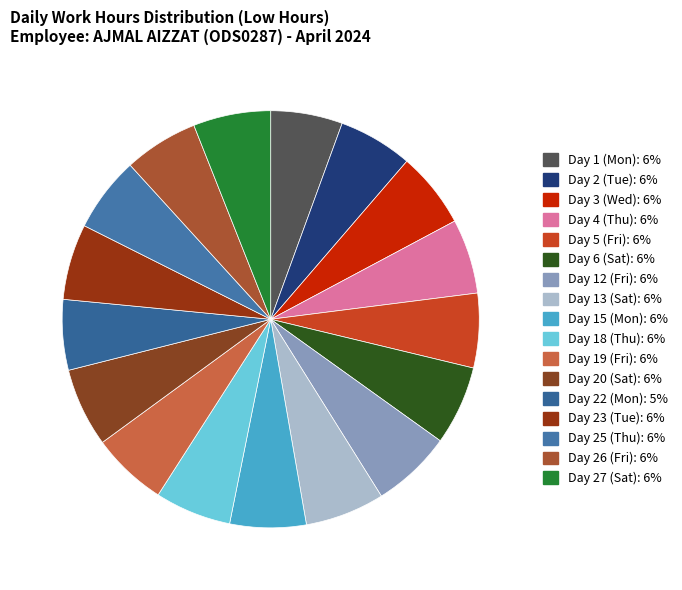

Count the number of slices in the pie.

17